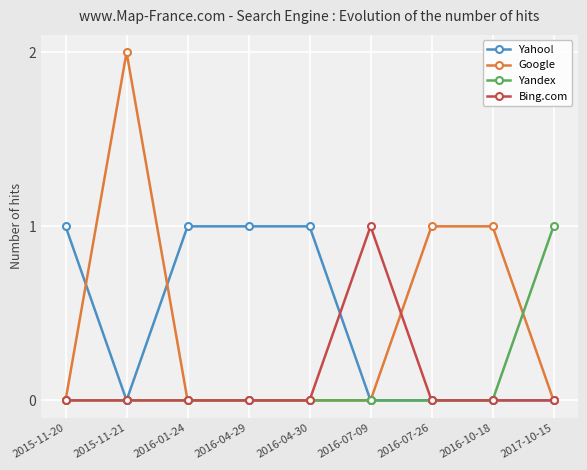

Count the Yahoo! values in the range 0 to 1.

9